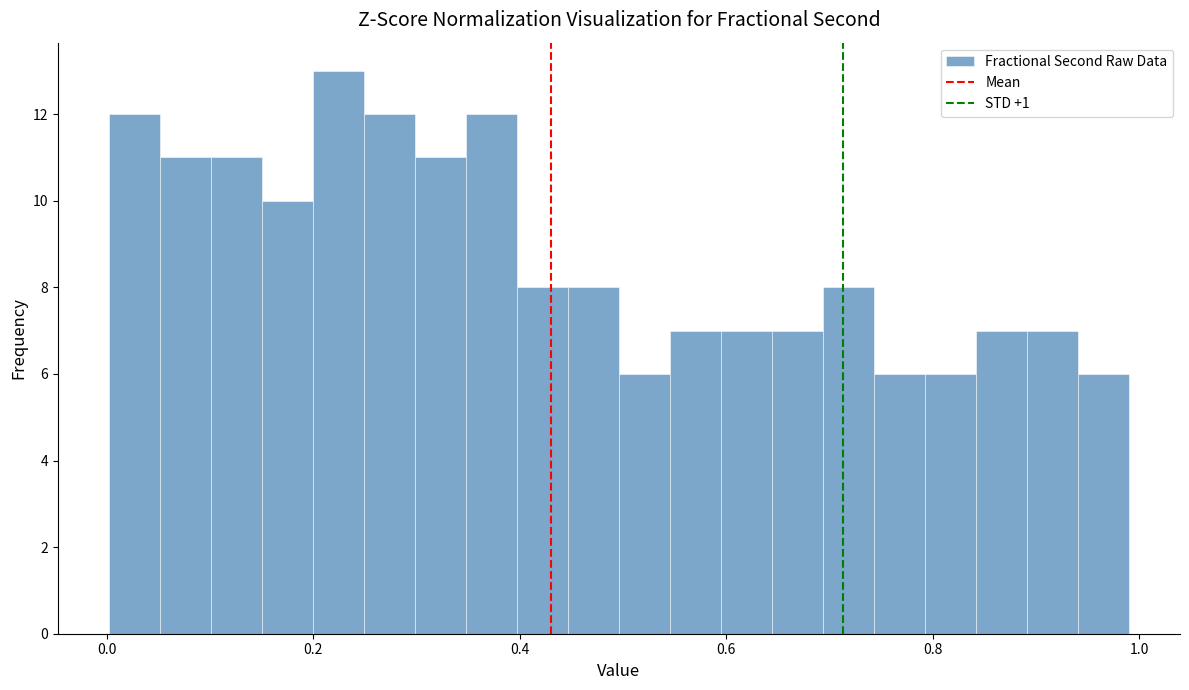

Around what value on the x-axis is the tallest bar? Give the approximate position of its centre, as read against the axis.

0.22